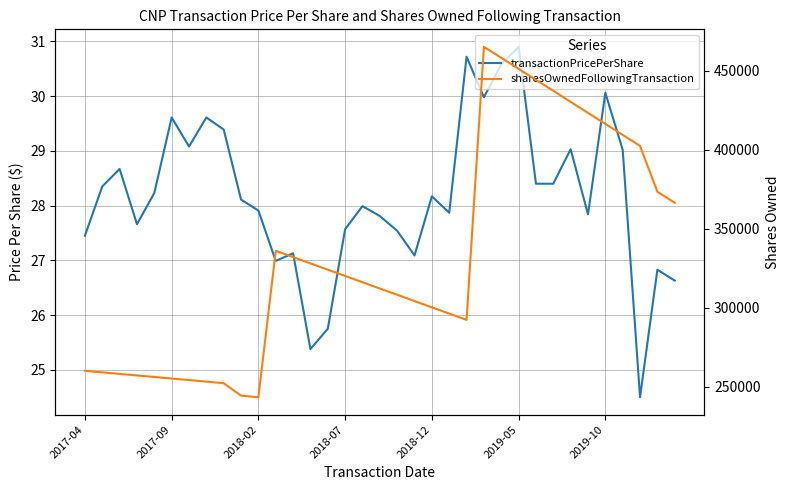

How many values in the transactionPricePerShare series are below 28?

17